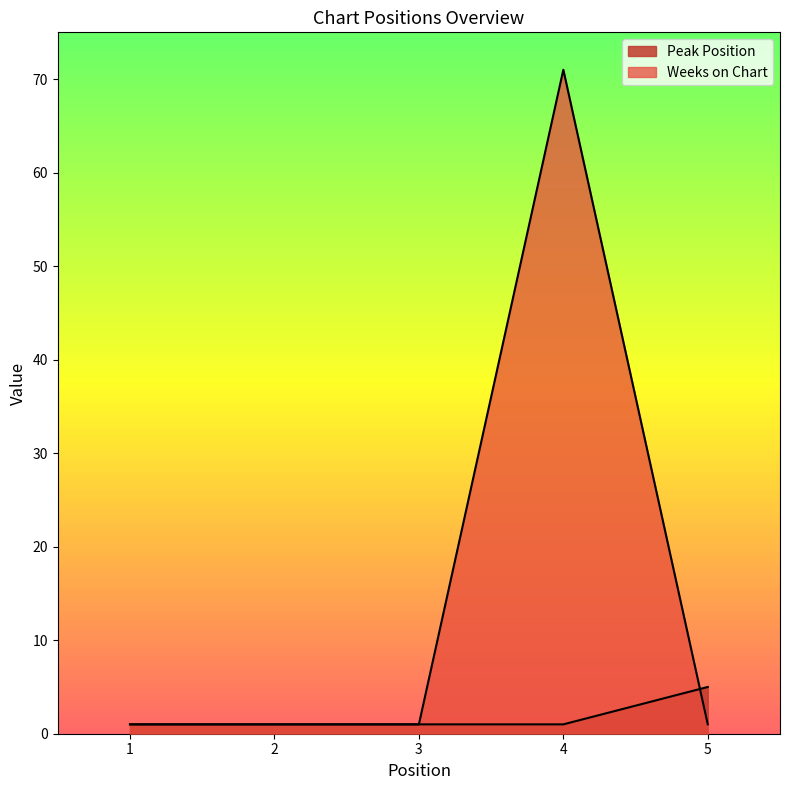

What is the difference between the highest and lowest values at 5?

4